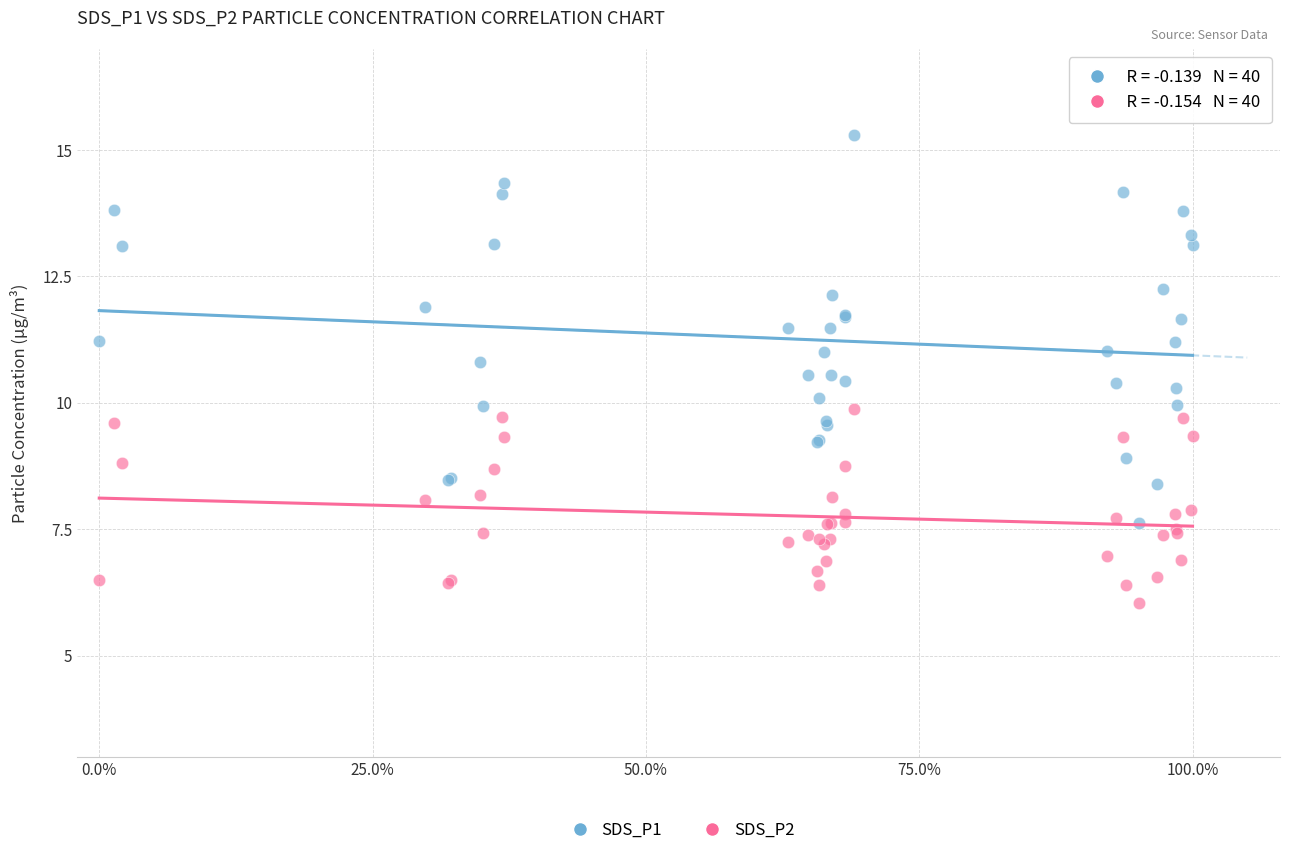

What are all the series names shown in the legend?

SDS_P1, SDS_P2